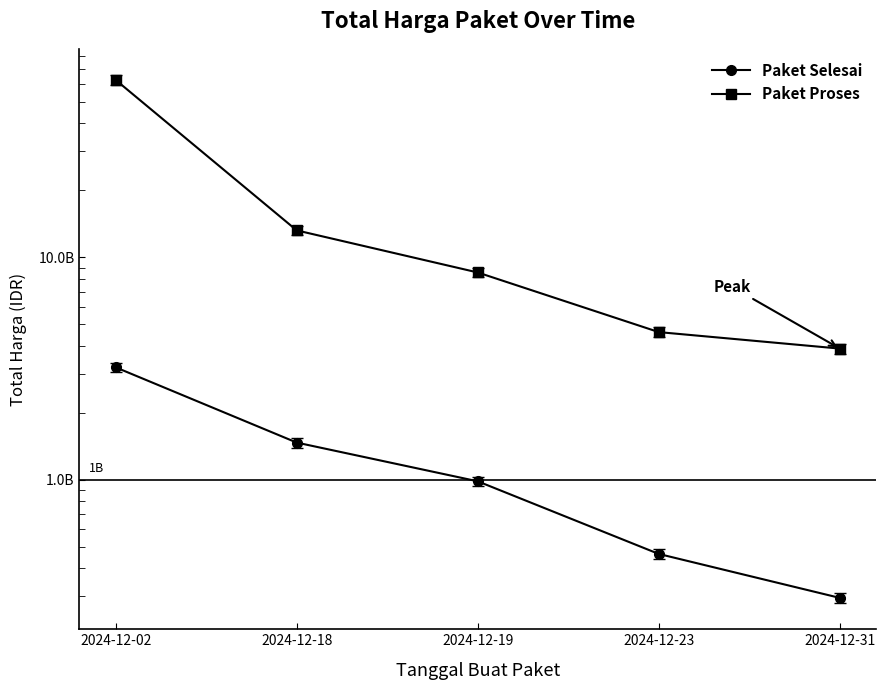

What is the maximum value shown in the chart?

62711350800